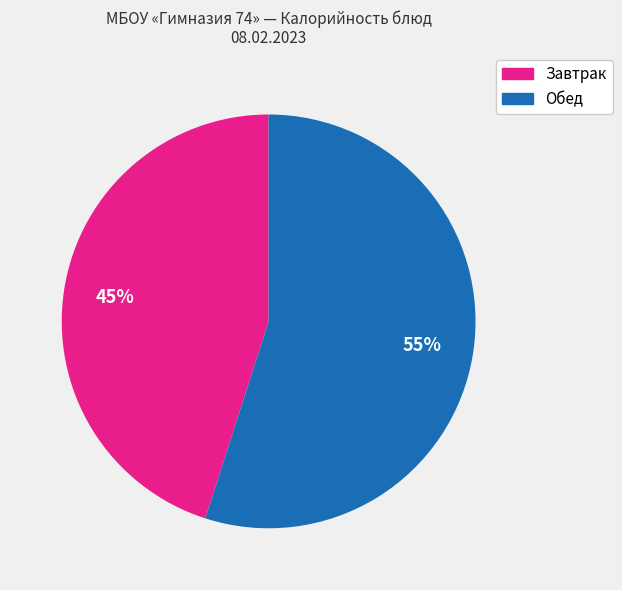

To the nearest percent, what is the average slice percentage?

50%